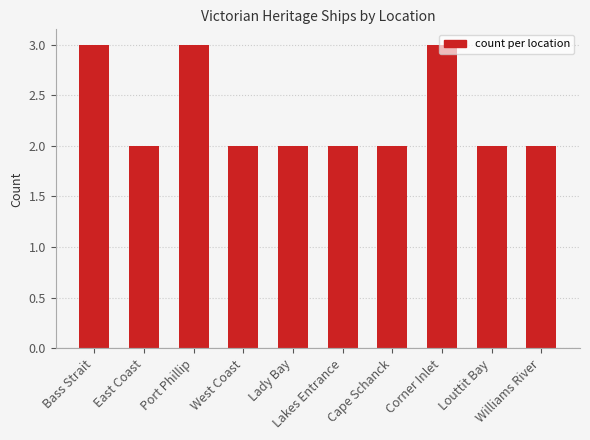

What is the minimum value shown in the chart?

2